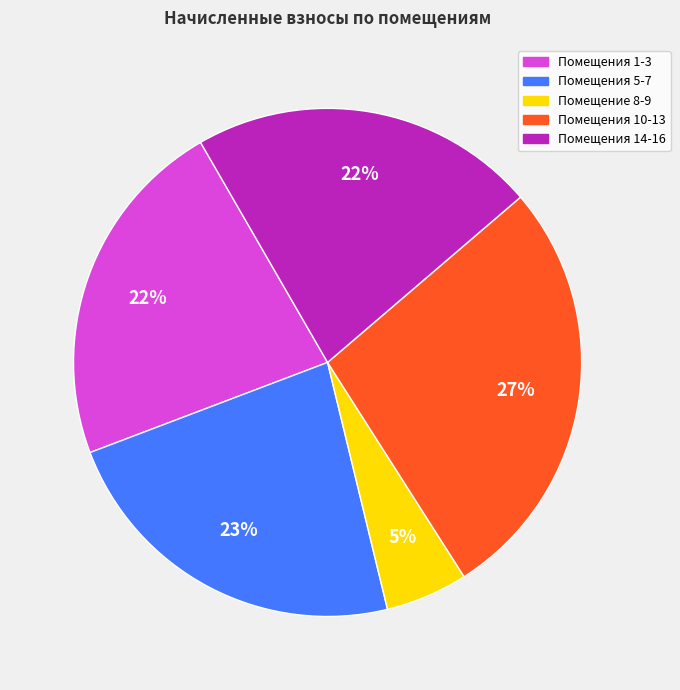

What is the ratio of the value at Помещения 1-3 to the value at Помещения 10-13?

0.8